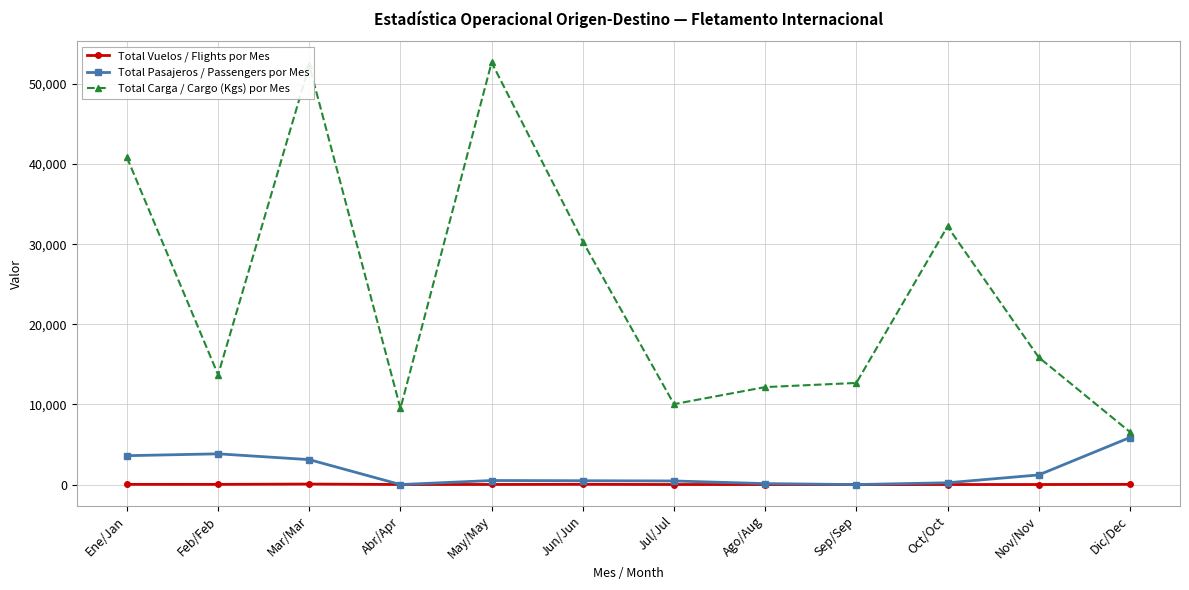

What is the minimum value for Total Vuelos / Flights por Mes?

1